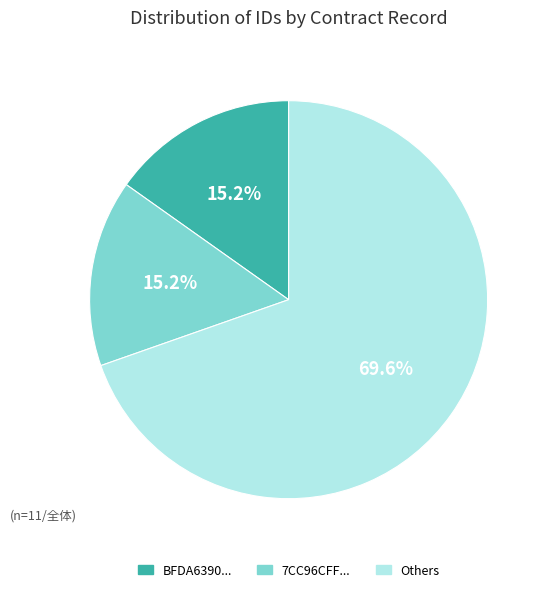

Between Others and 7CC96CFF..., which is larger?

Others